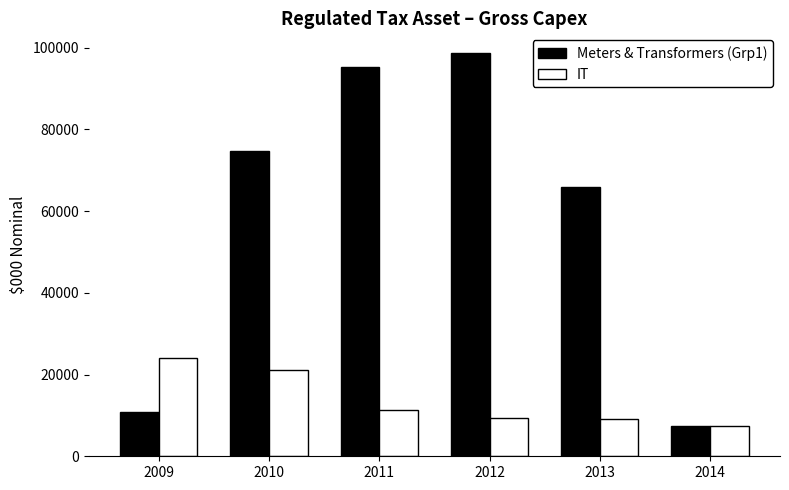

What is the sum of all IT values?

82069.3